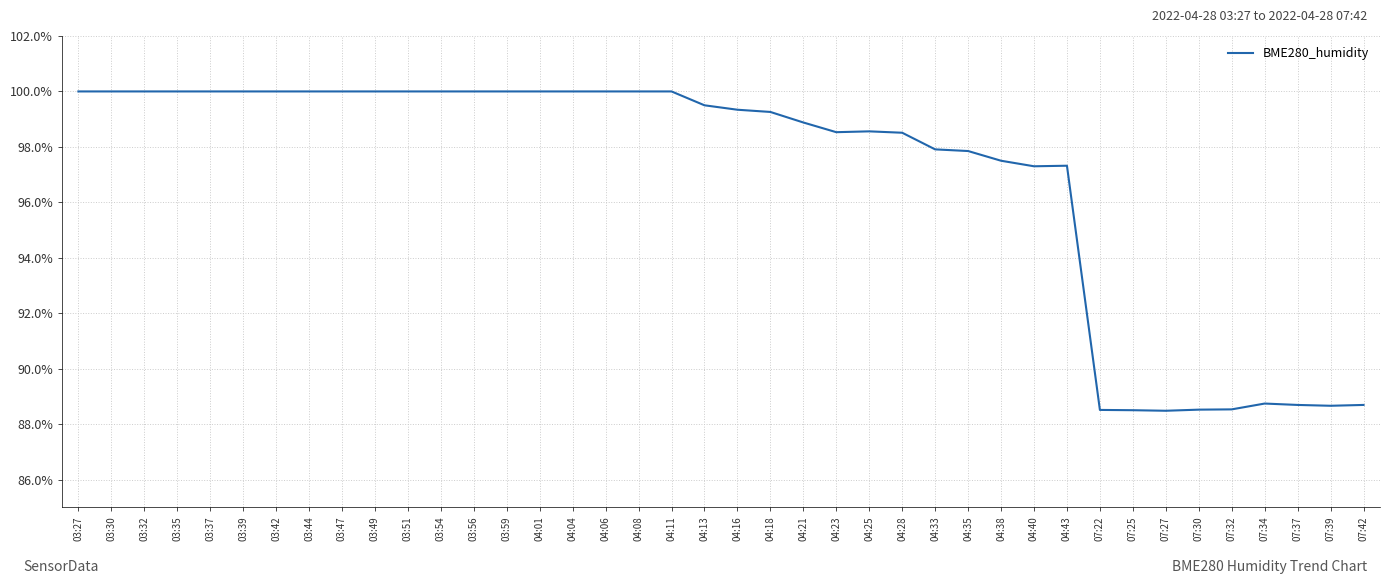

Is it true that the value at 04:11 is 100.0?

True